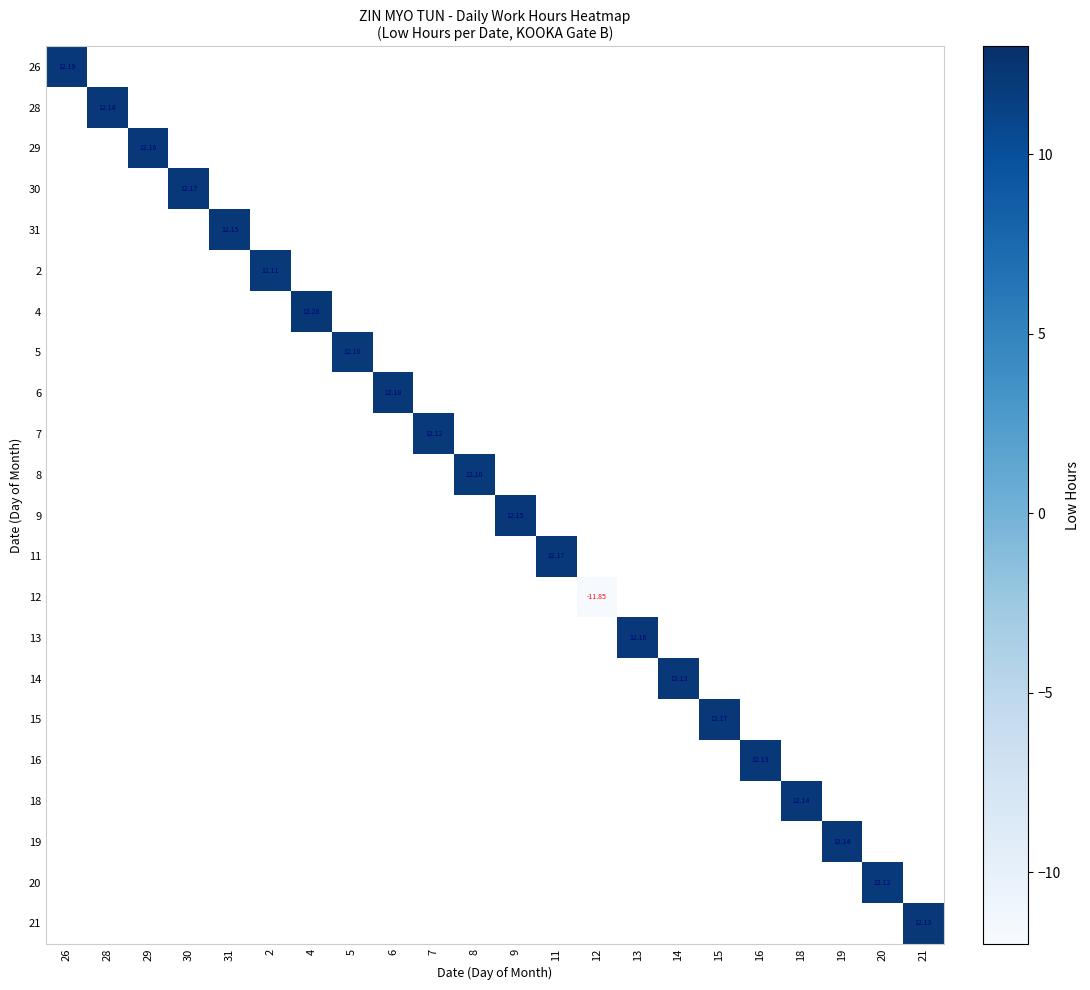

What is the total value across all series at 31?

12.2